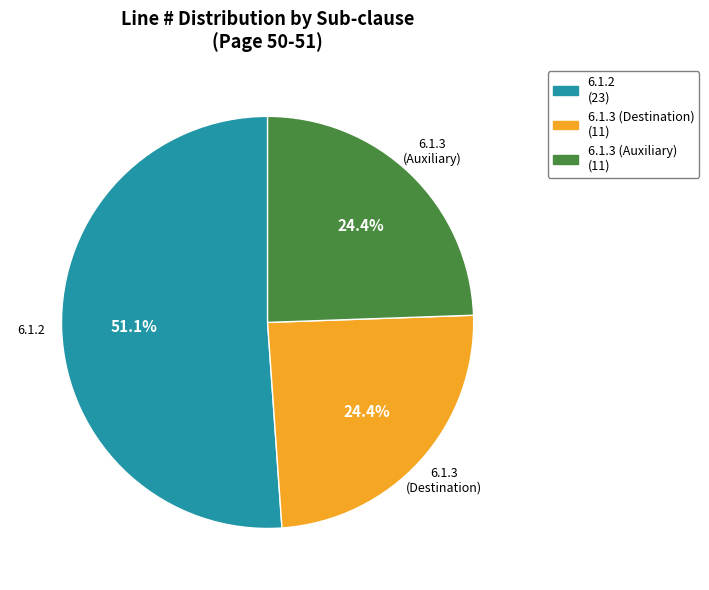

To the nearest percent, what is the average slice percentage?

33%